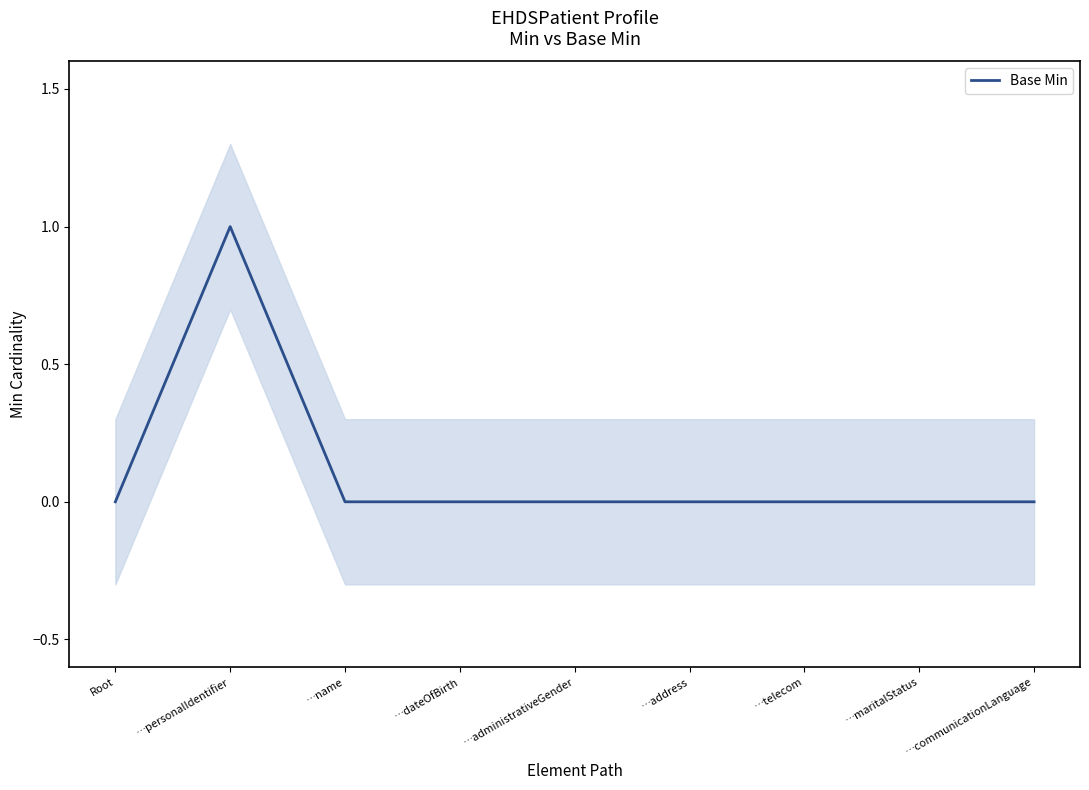

How many distinct data groups are displayed?

1